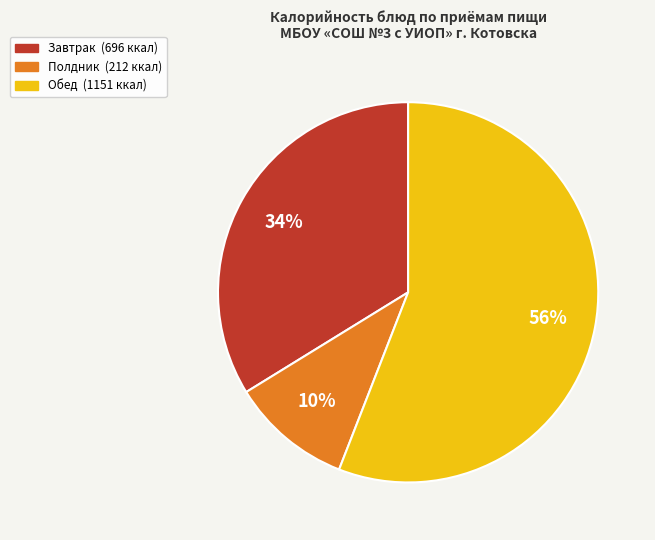

Is there any slice that represents more than half of the pie?

Yes